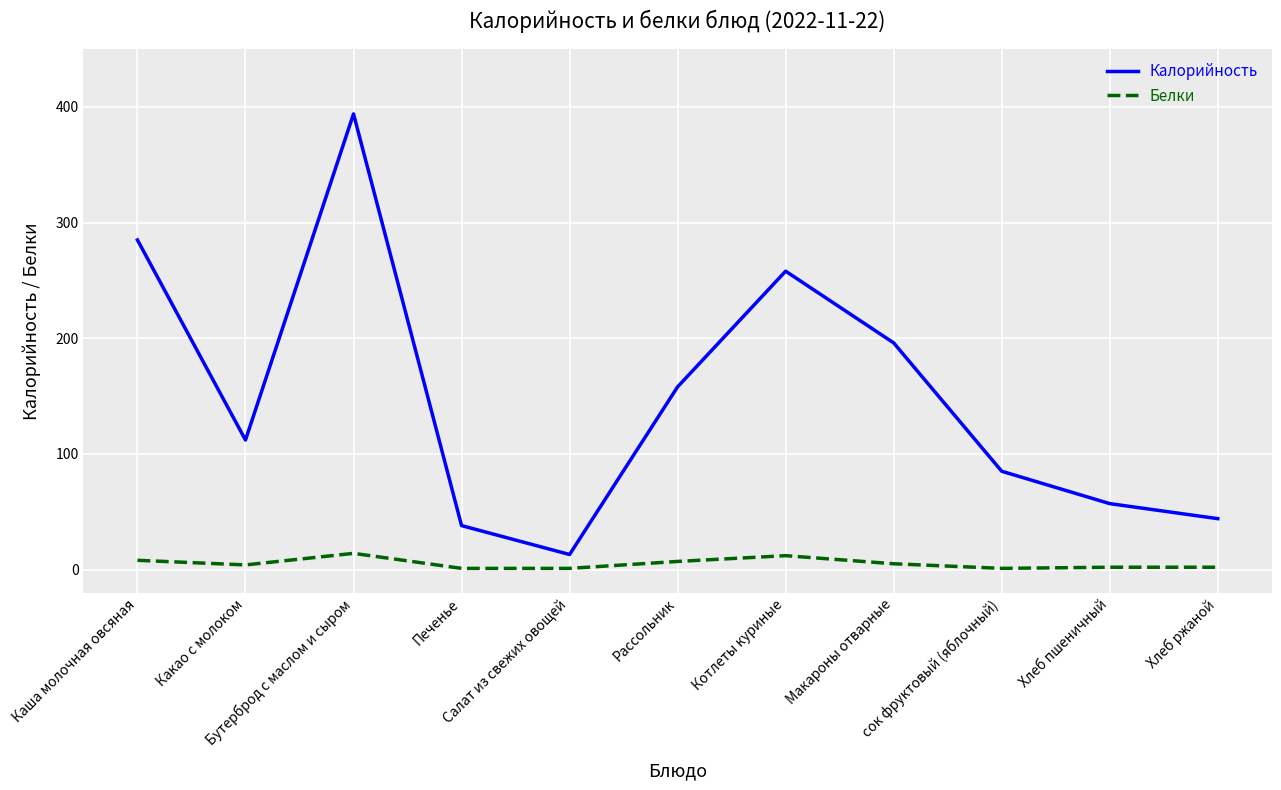

List the series in order of their peak value, highest first.

Калорийность, Белки